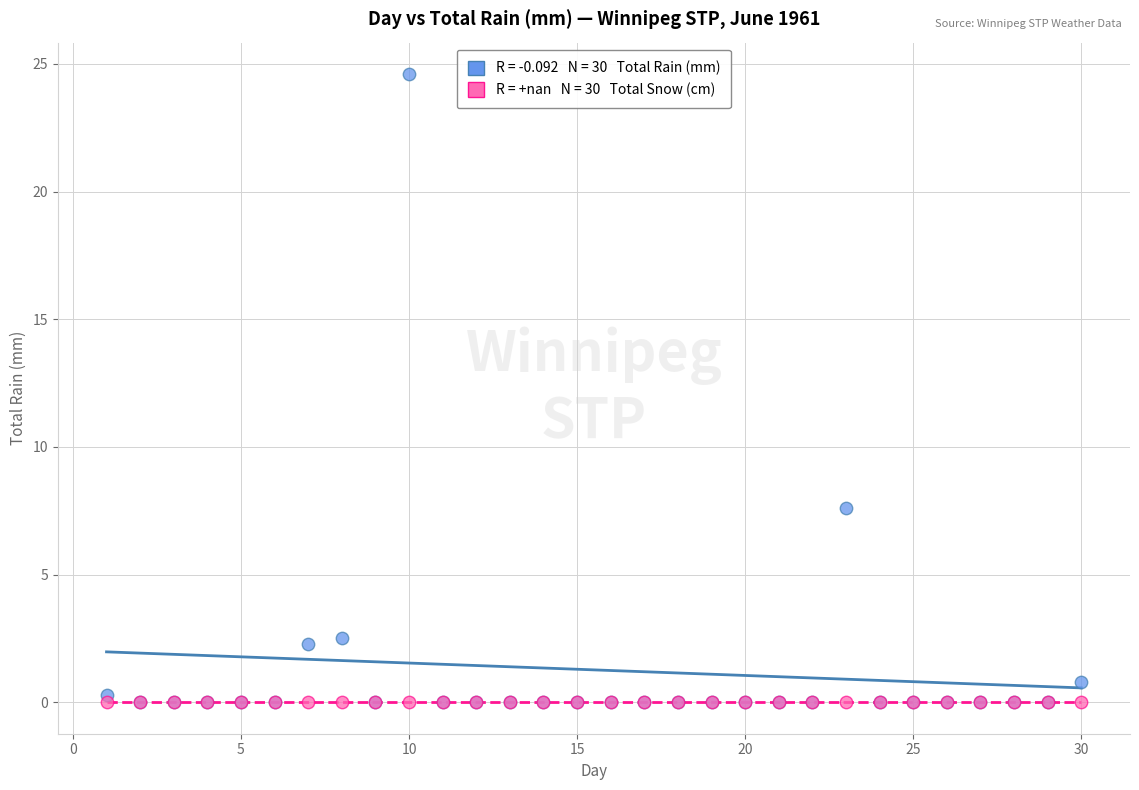

Across all series, what Y value is closest to 12?

7.6